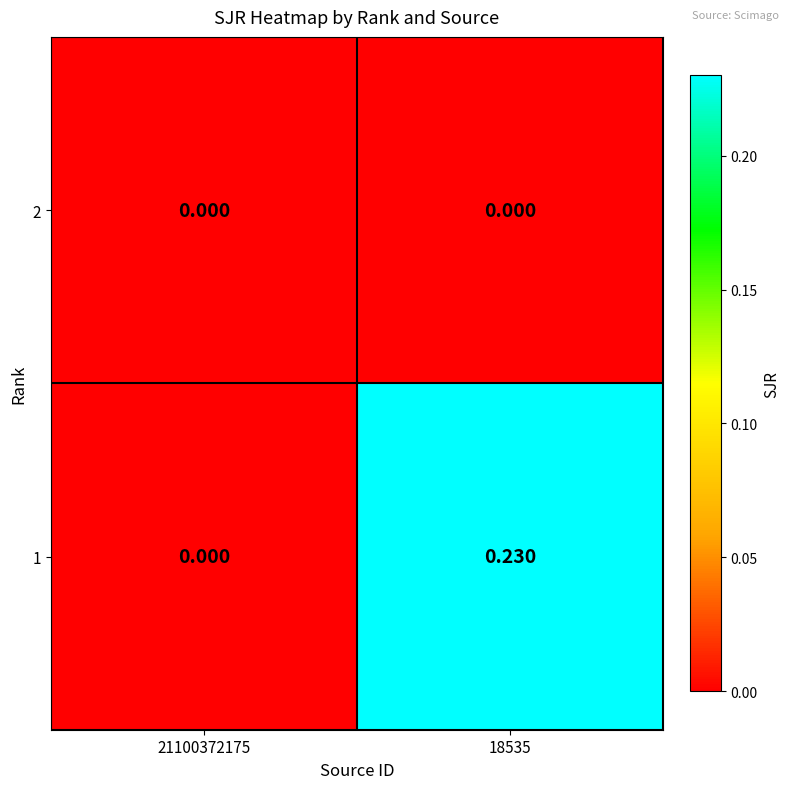

At how many categories does at least one series exceed 0?

1